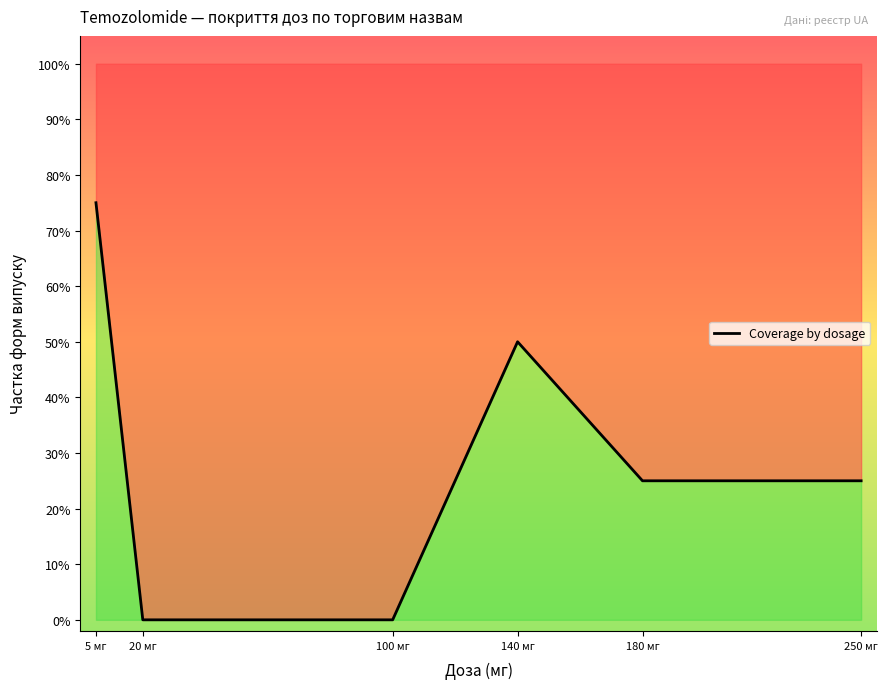

Count the number of data series in this chart.

1